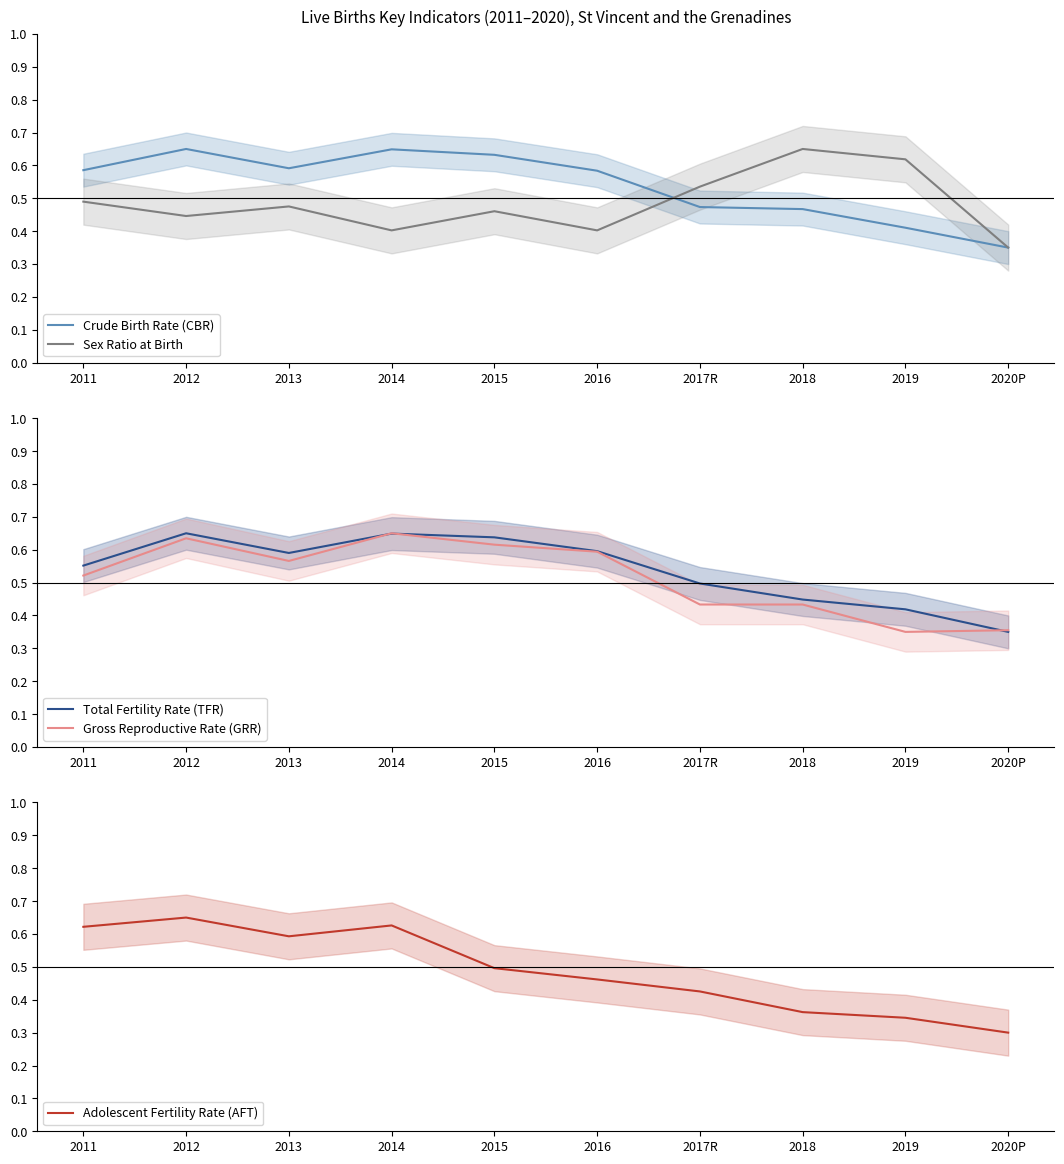

How many times do Adolescent Fertility Rate (AFT) and Sex Ratio at Birth cross each other?

1